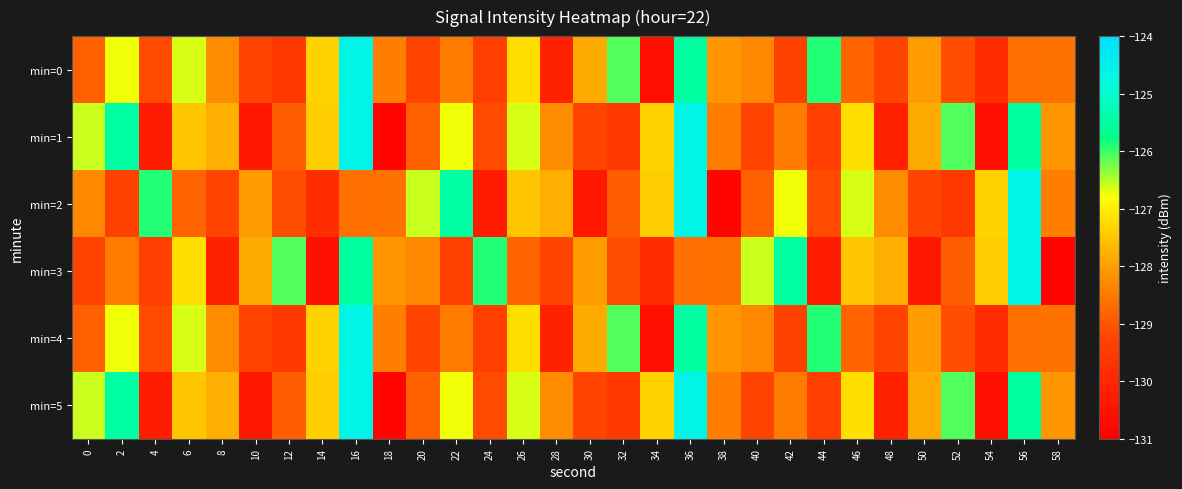

Between 8 and 26, which series saw the biggest shift?

min=2